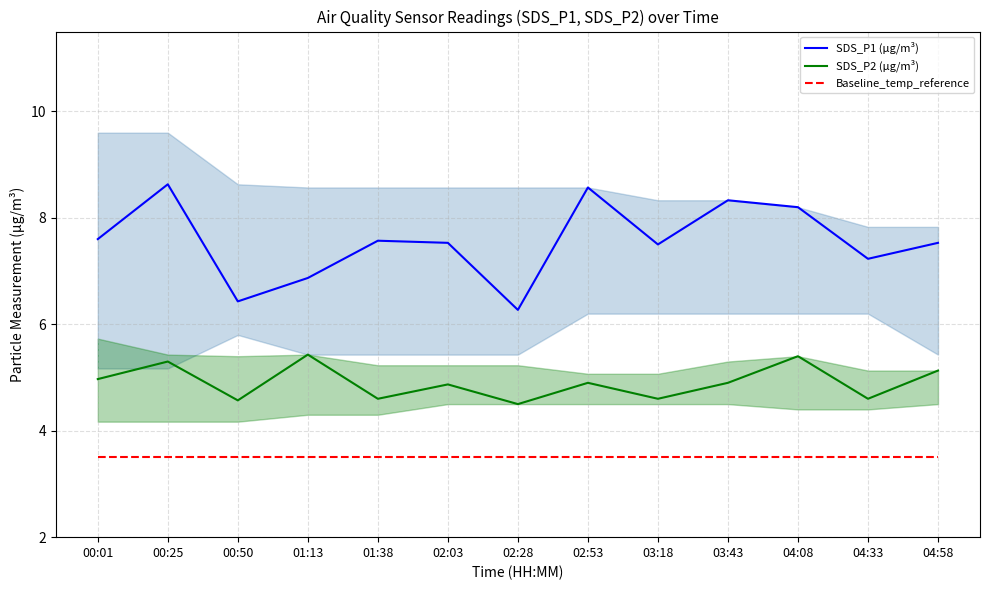

How many categories are shown in the chart?

13